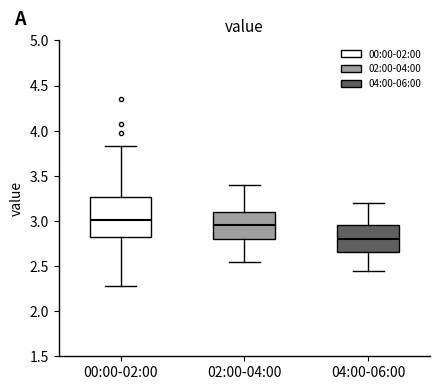

Which box is the tallest, from its lower edge to its upper edge?

00:00-02:00